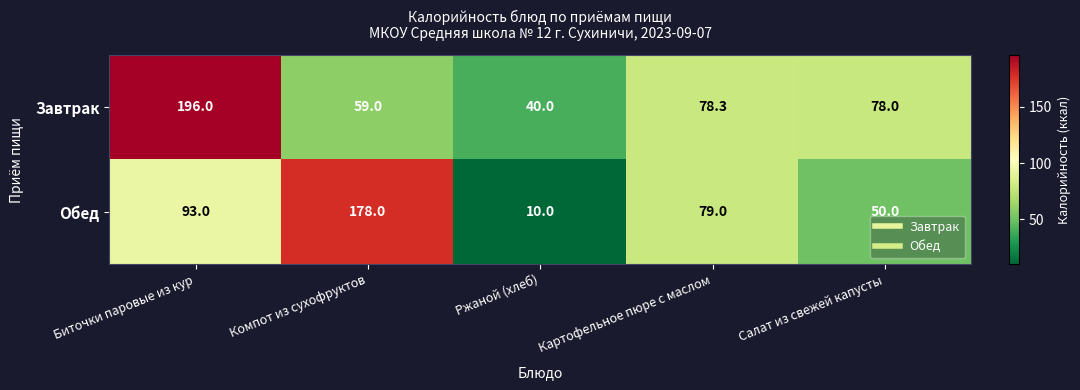

The Обед series shows 93.0 at Биточки паровые из кур. True or false?

True